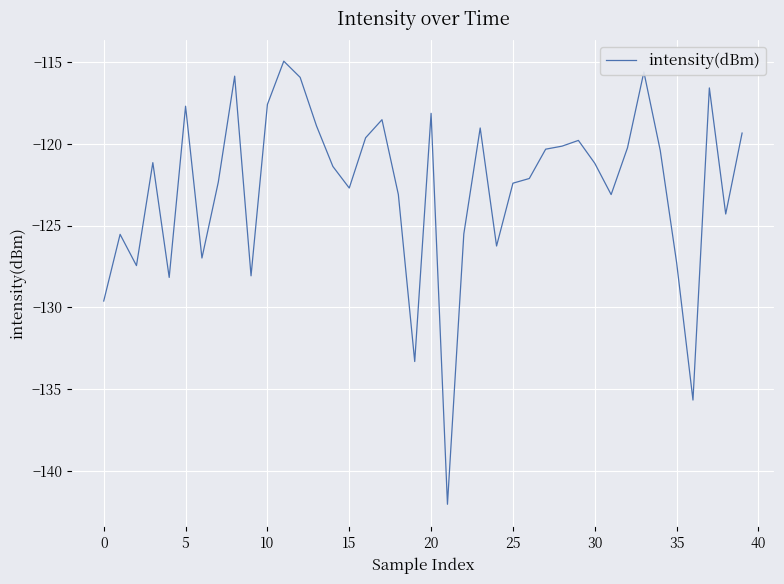

What is the difference between the maximum and minimum values?

27.0